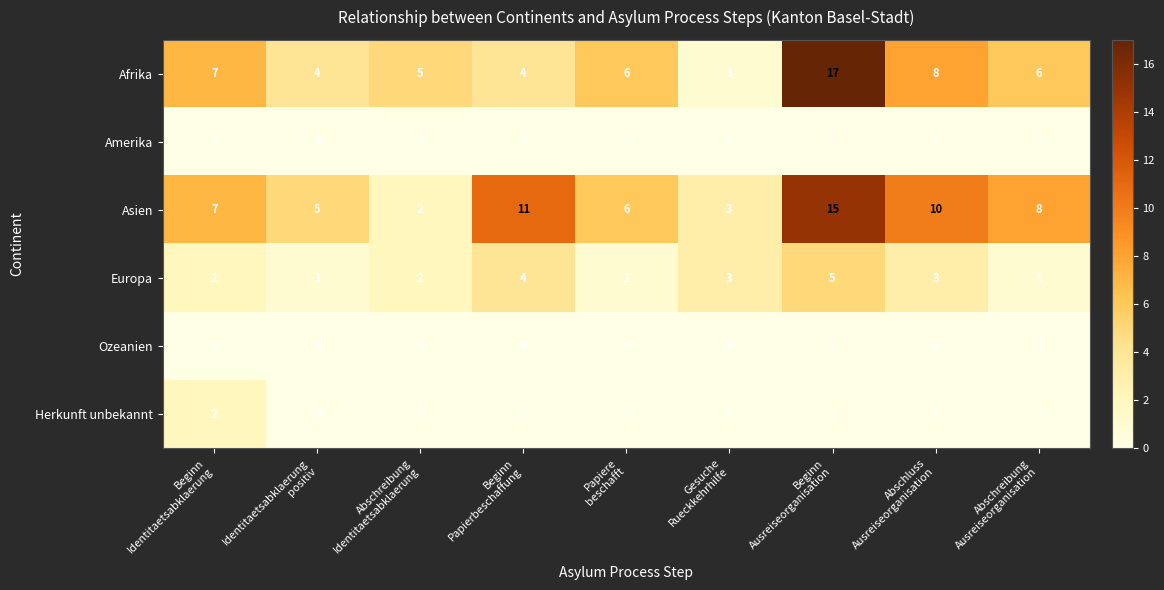

Count the number of categories in the chart.

9